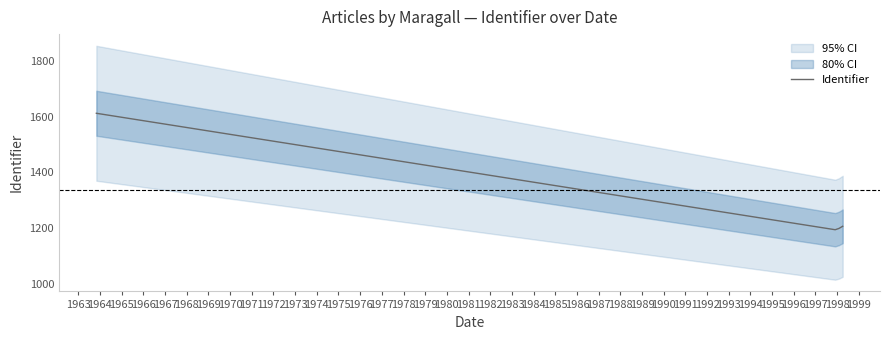

What is the change in value from 1998-04-04 to 1963-11-01?

+405